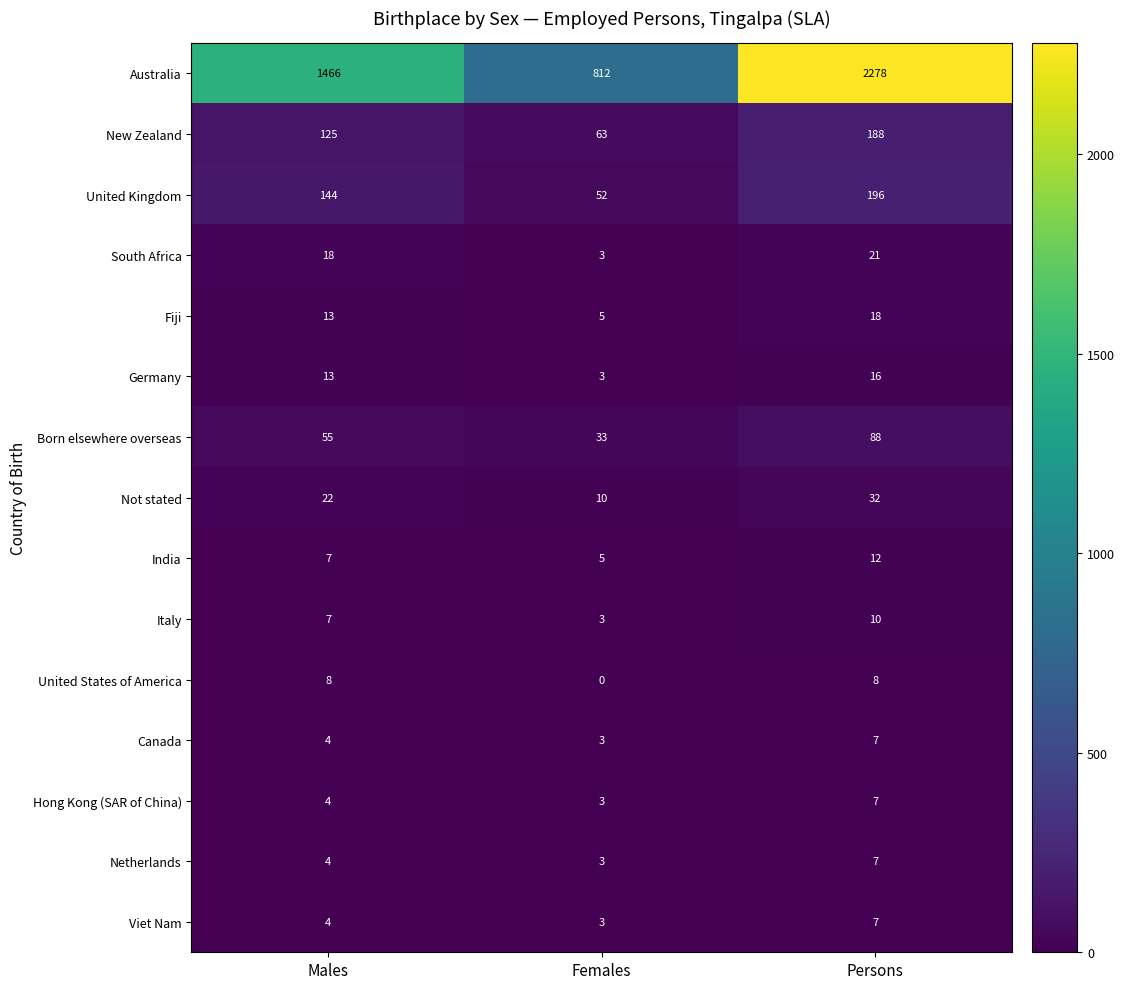

Which series has the largest total across all categories?

Australia